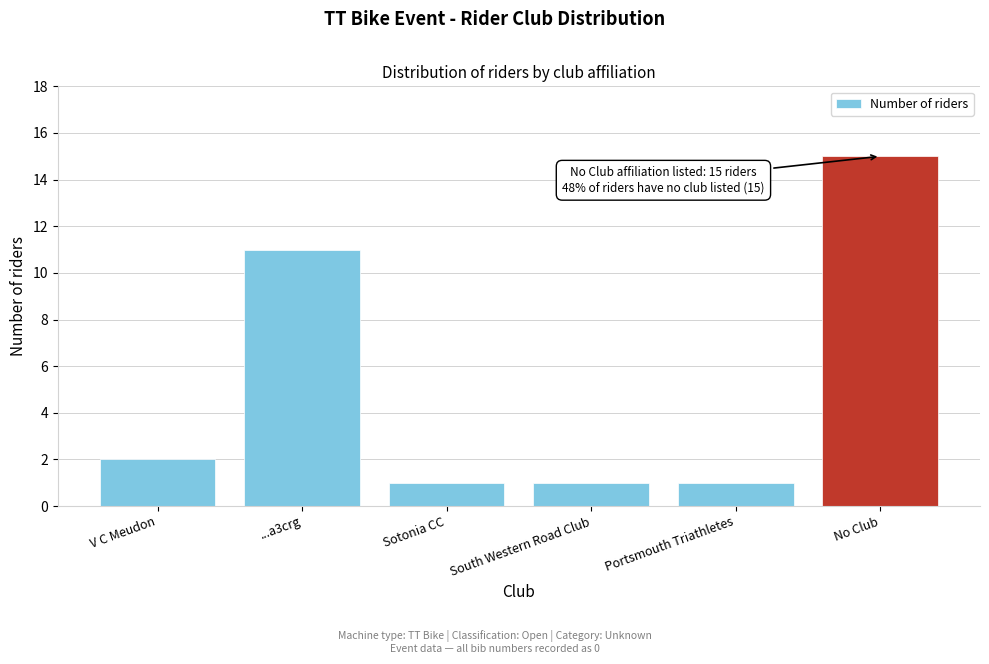

Reading left to right, transcribe all the data shown in this chart.

V C Meudon=2	...a3crg=11	Sotonia CC=1	South Western Road Club=1	Portsmouth Triathletes=1	No Club=15